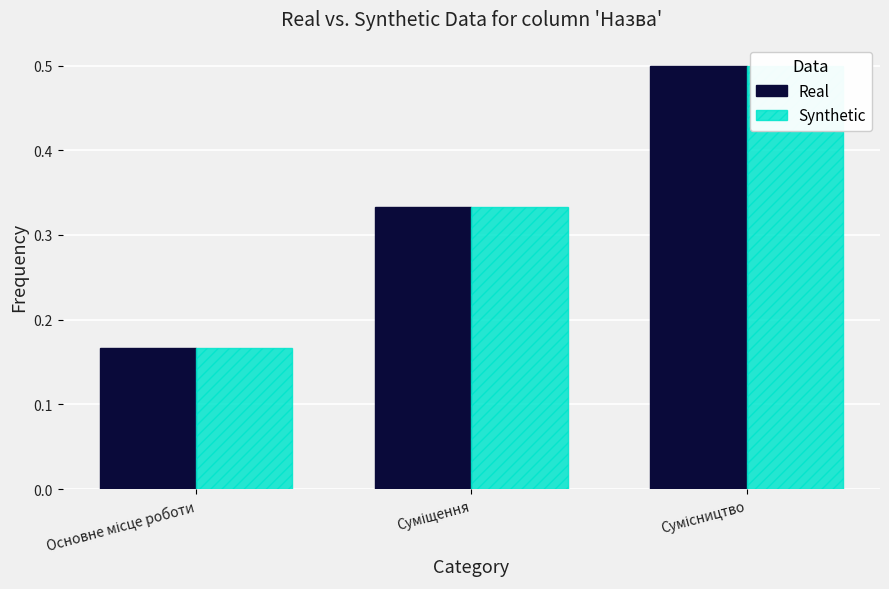

True or false: Real has a value of 0.3 at Суміщення.

True